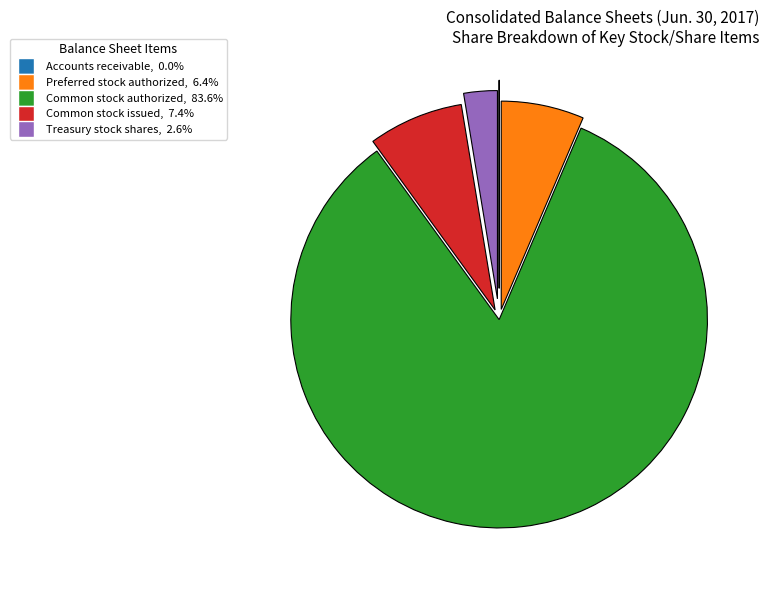

Is Common stock authorized the majority of the pie?

Yes